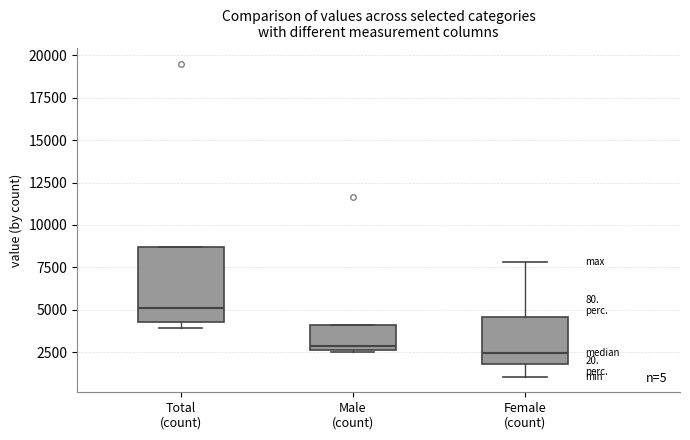

Which box is the tallest, from its lower edge to its upper edge?

Total (count)